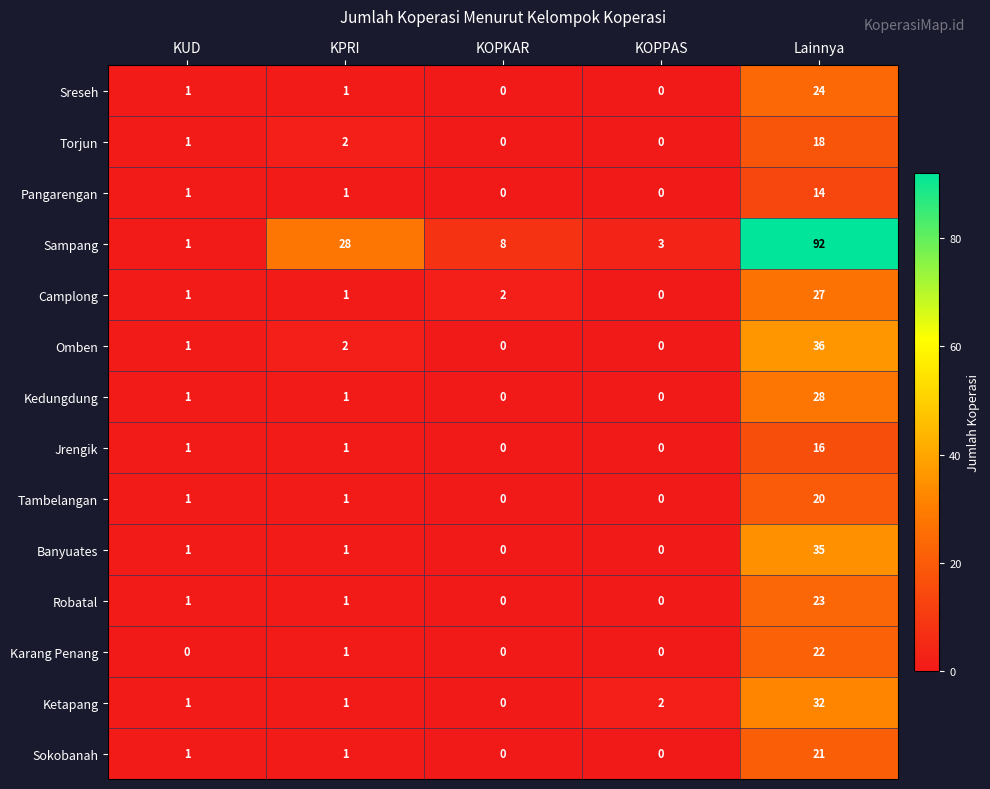

Which series has the largest total across all categories?

Sampang